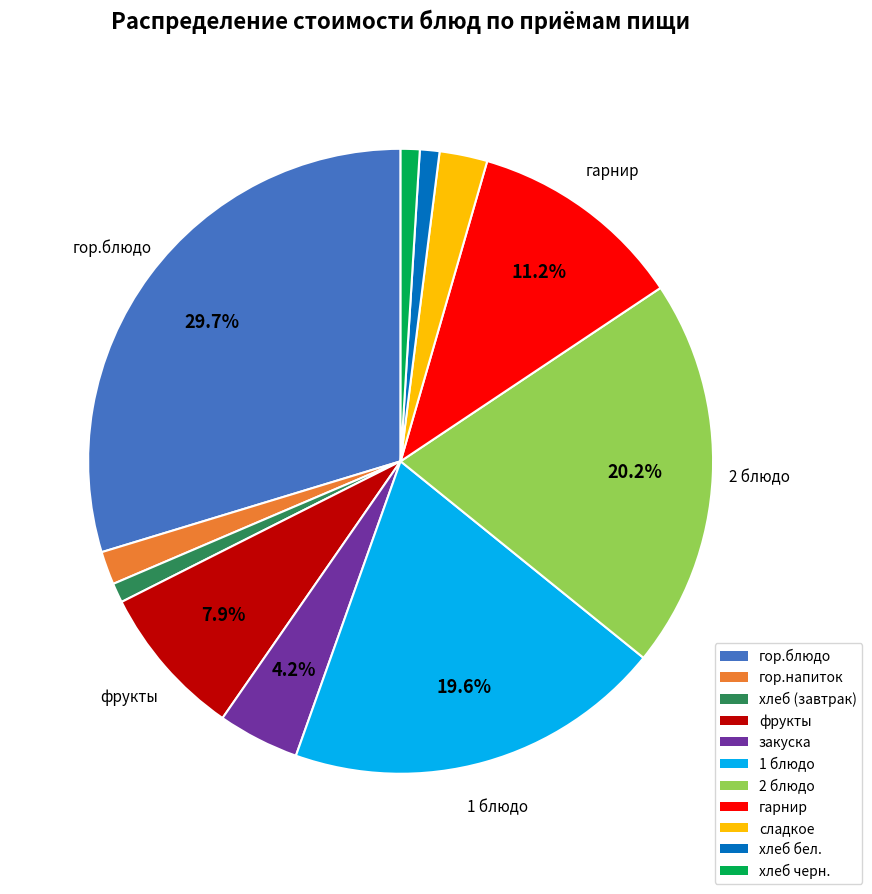

To the nearest percent, what is the combined percentage of гор.напиток and гарнир?

13%